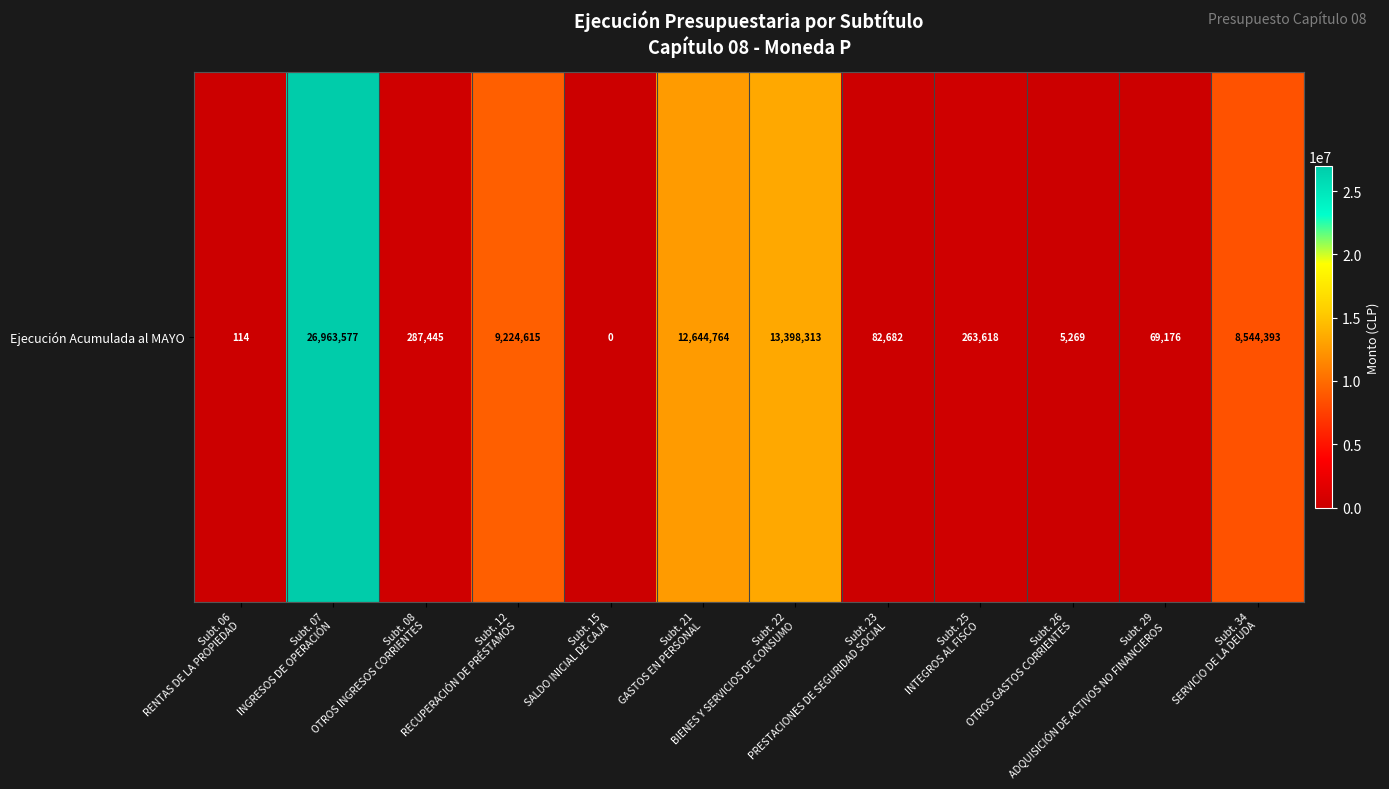

How many positive values are there?

11